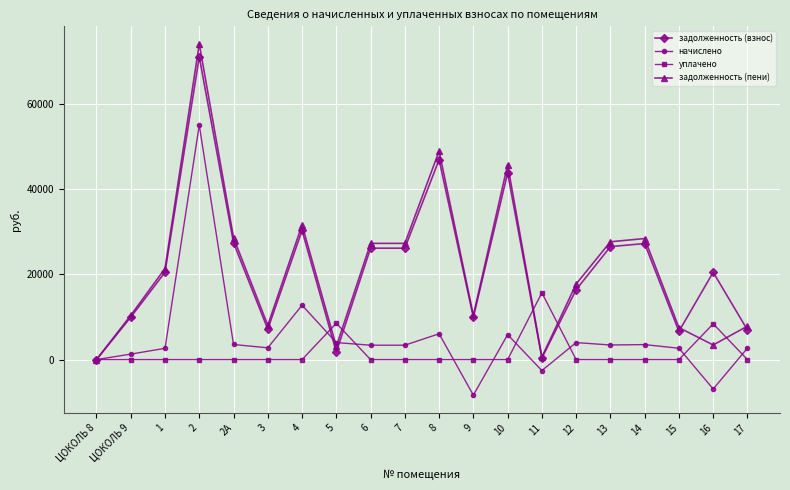

The value of начислено at 7 is 3381.3. True or false?

True